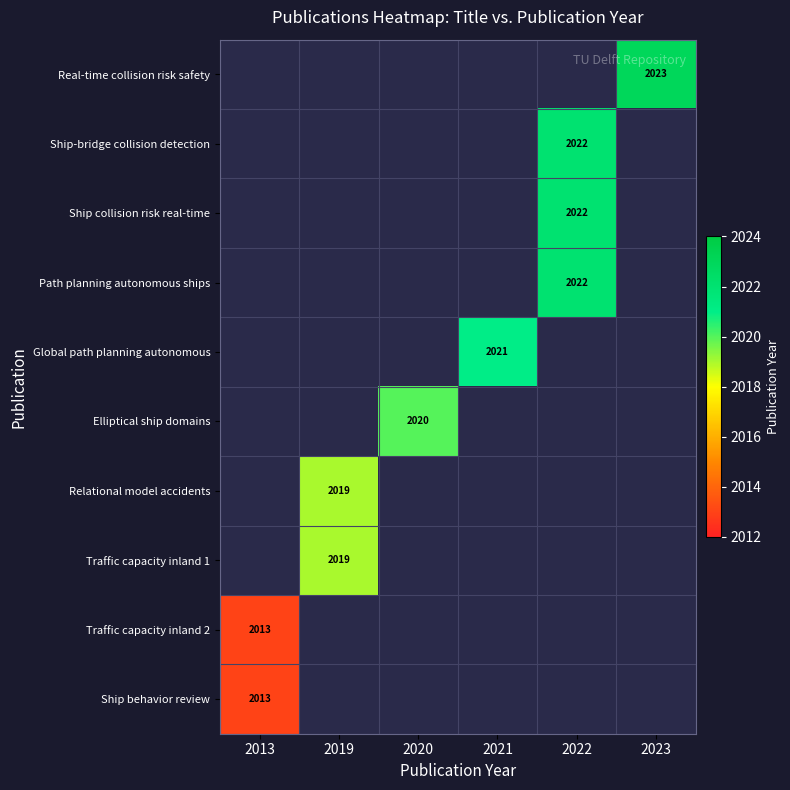

Count the number of data series in this chart.

10